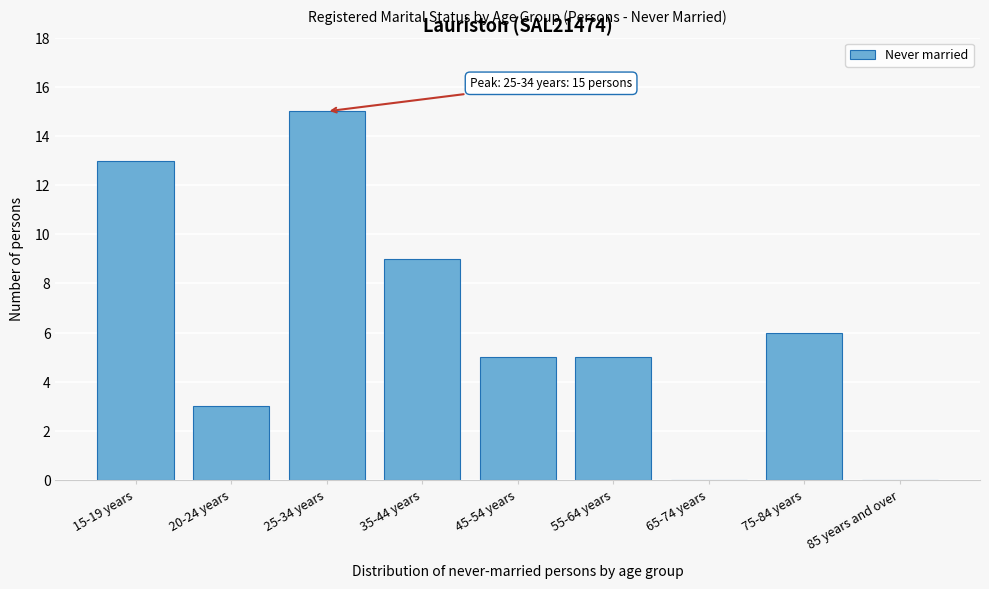

Reading left to right, extract all data points from this chart.

15-19 years=13	20-24 years=3	25-34 years=15	35-44 years=9	45-54 years=5	55-64 years=5	65-74 years=0	75-84 years=6	85 years and over=0